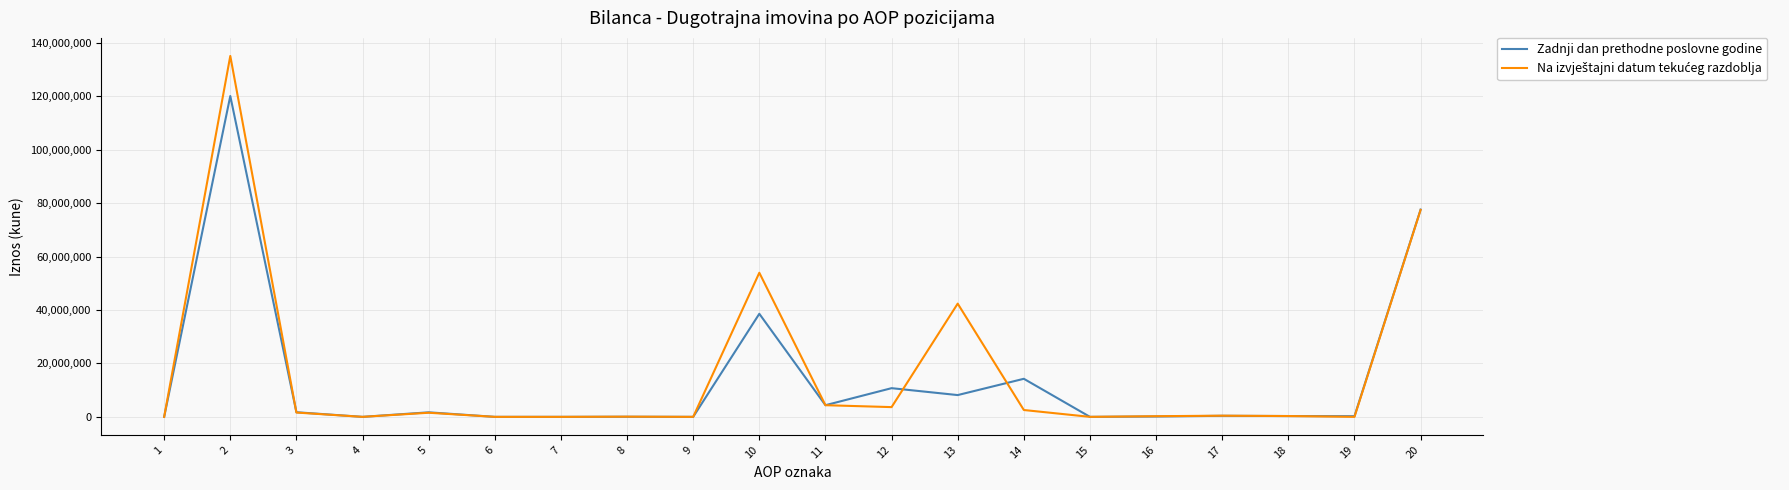

What is the maximum value shown in the chart?

135112247